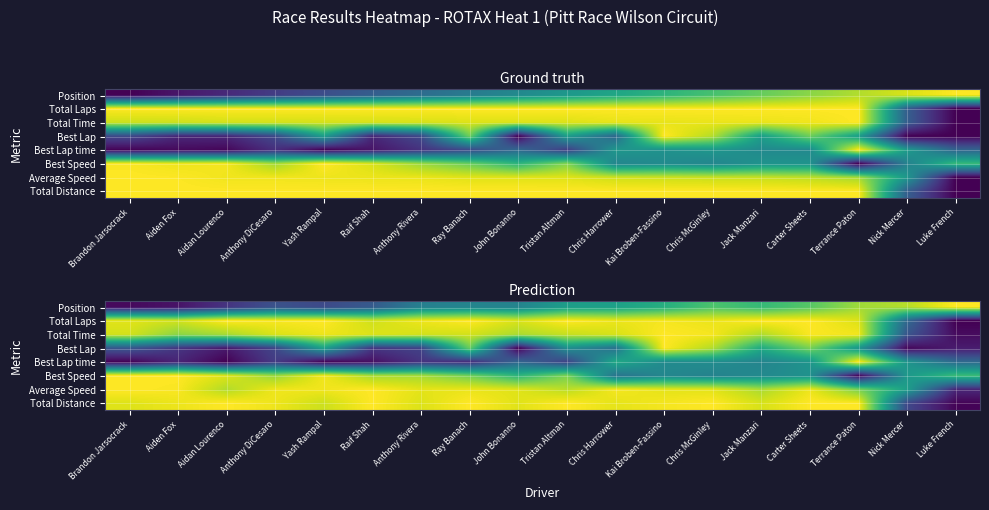

The value of Position at Anthony Rivera is 0.4. True or false?

True